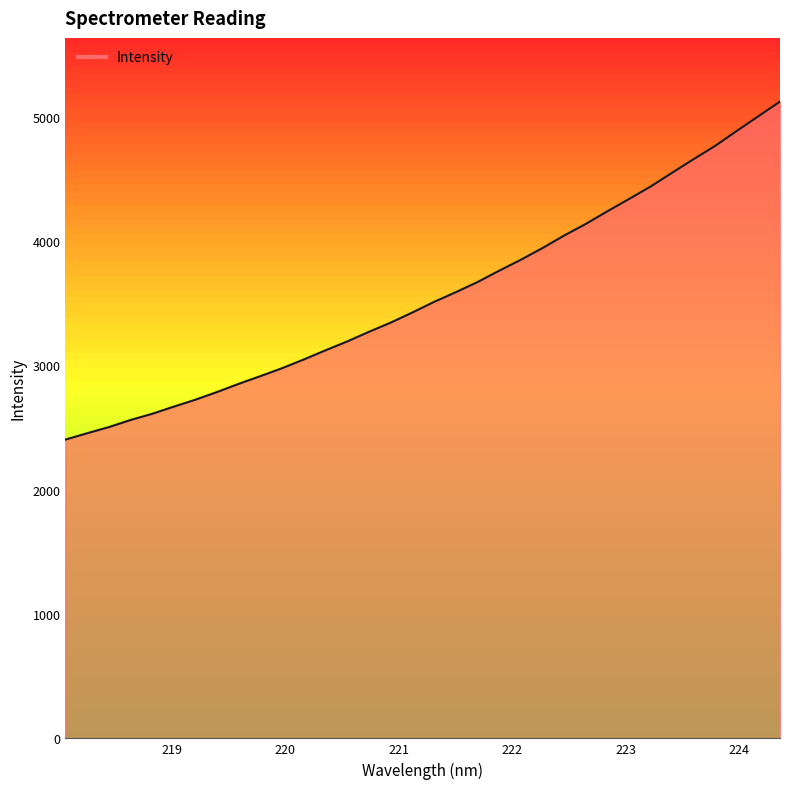

Does the chart display data point markers on the line(s)?

No